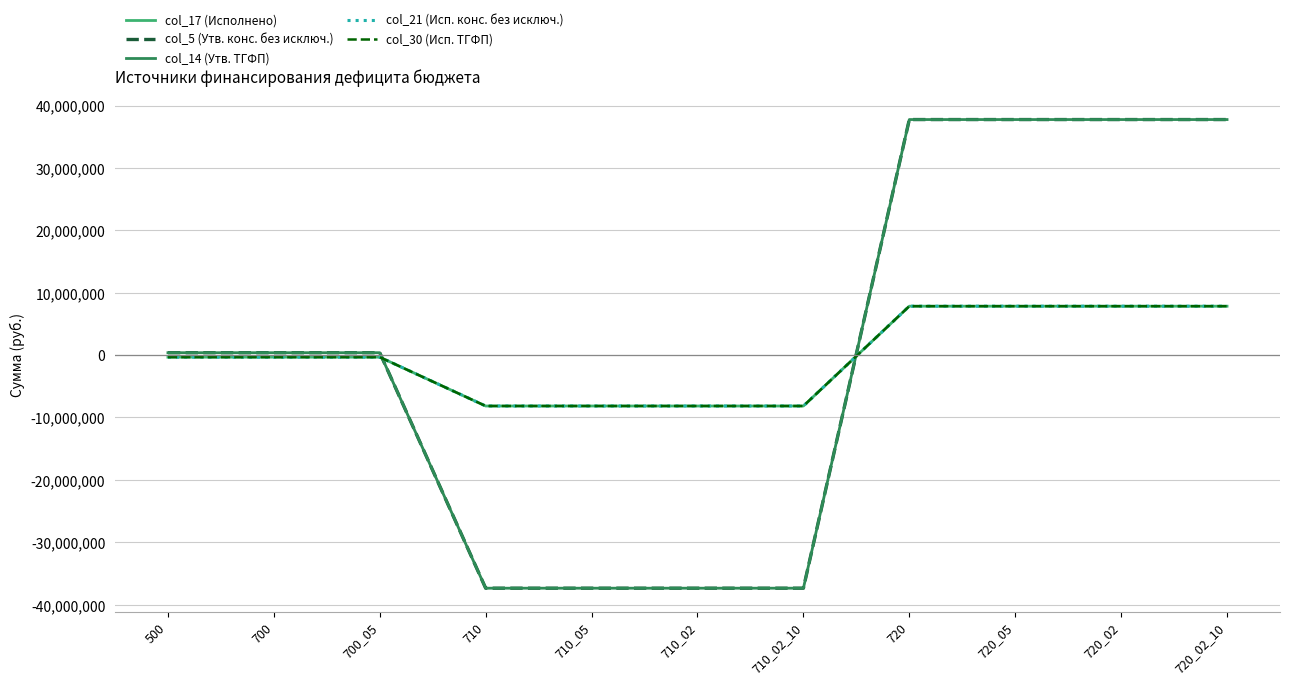

The value of col_14 (Утв. ТГФП) at 700 is 375802.5. True or false?

True